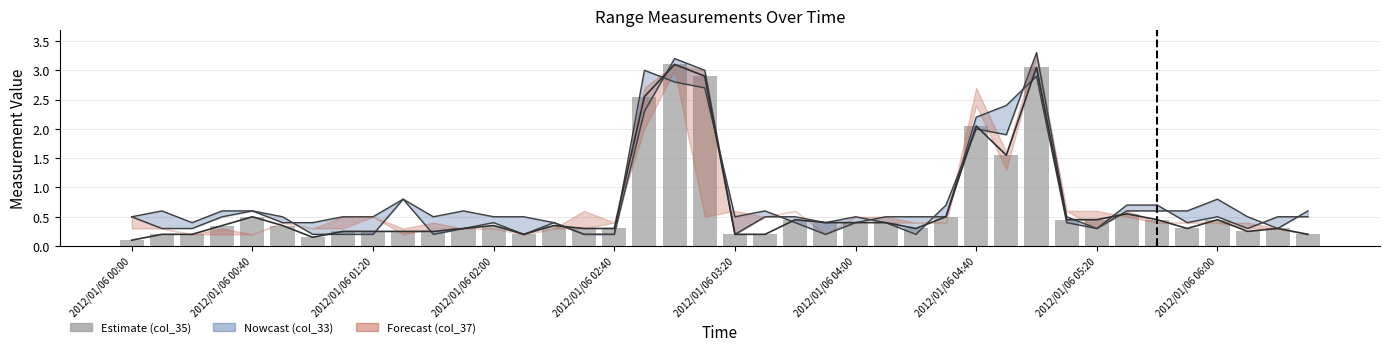

Which category has the lowest value across all series?

2012/01/06 00:00